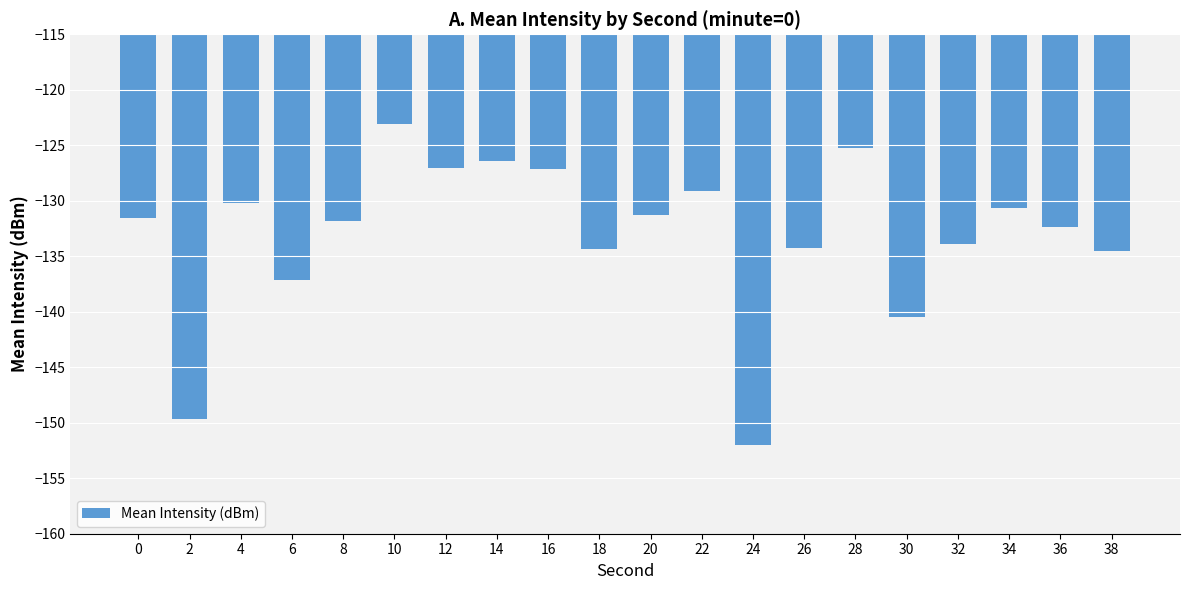

What is the value of the 17th bar from the left?

-133.9